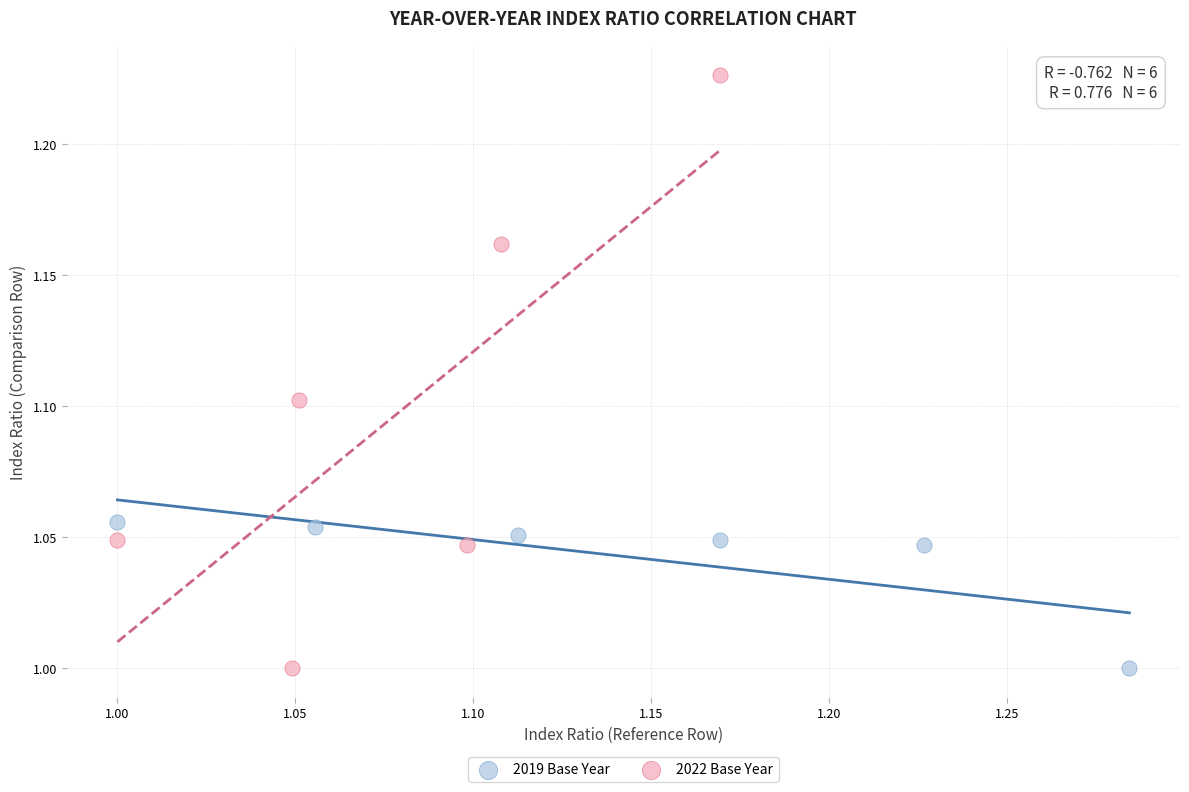

Which series has the largest Y range (max minus min)?

2022 Base Year